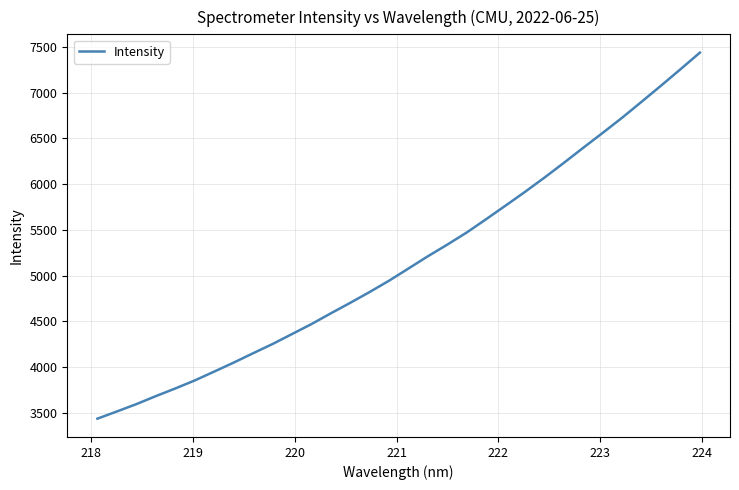

What is the greatest value displayed?

7437.2